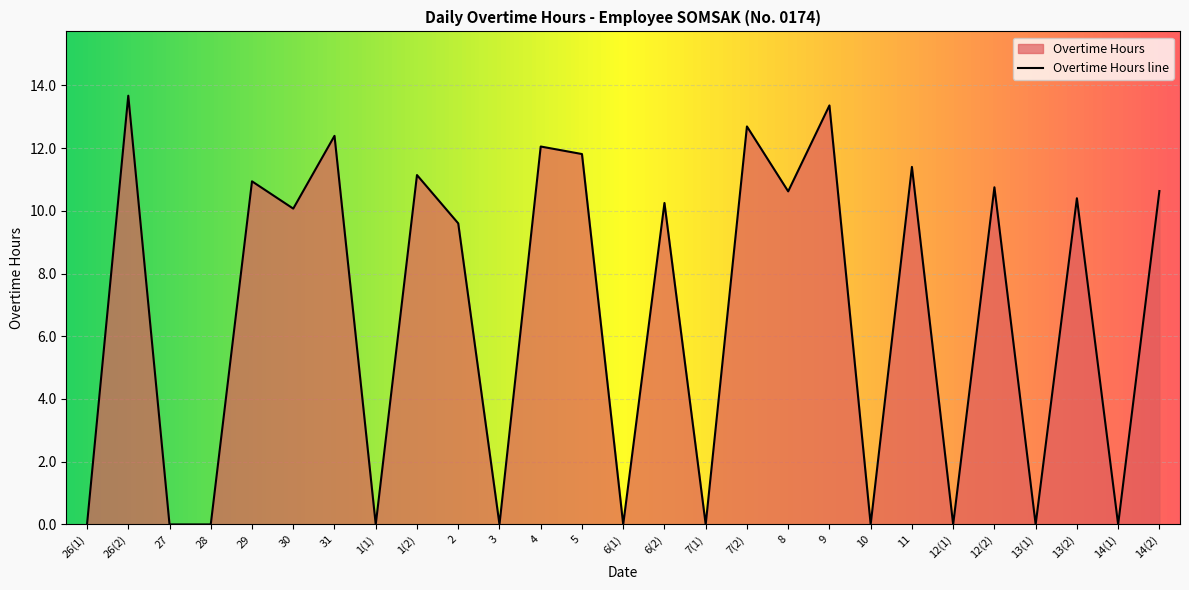

What position from the right is 6(1)?

14